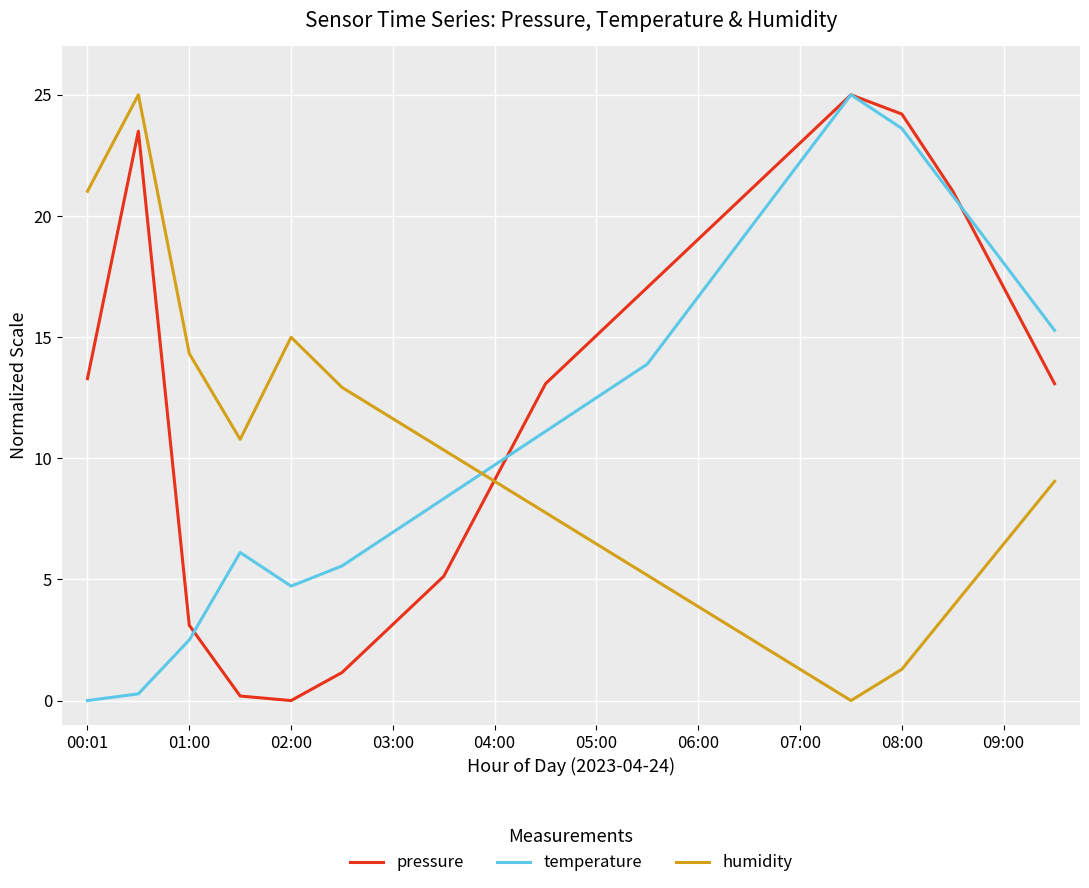

What is the highest value of the humidity series?

25.0